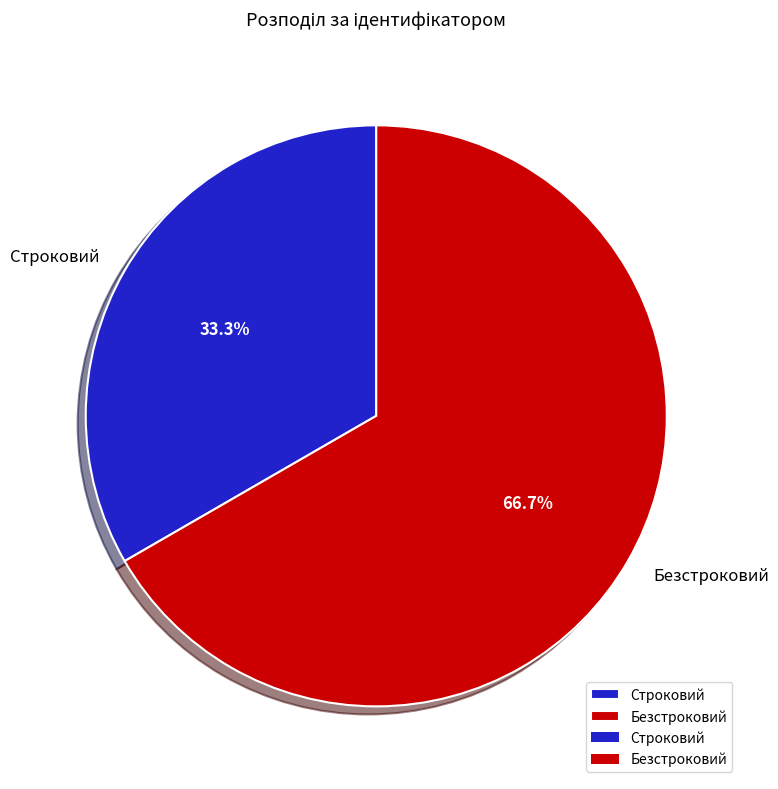

Rank the categories by value from lowest to highest.

Строковий, Безстроковий